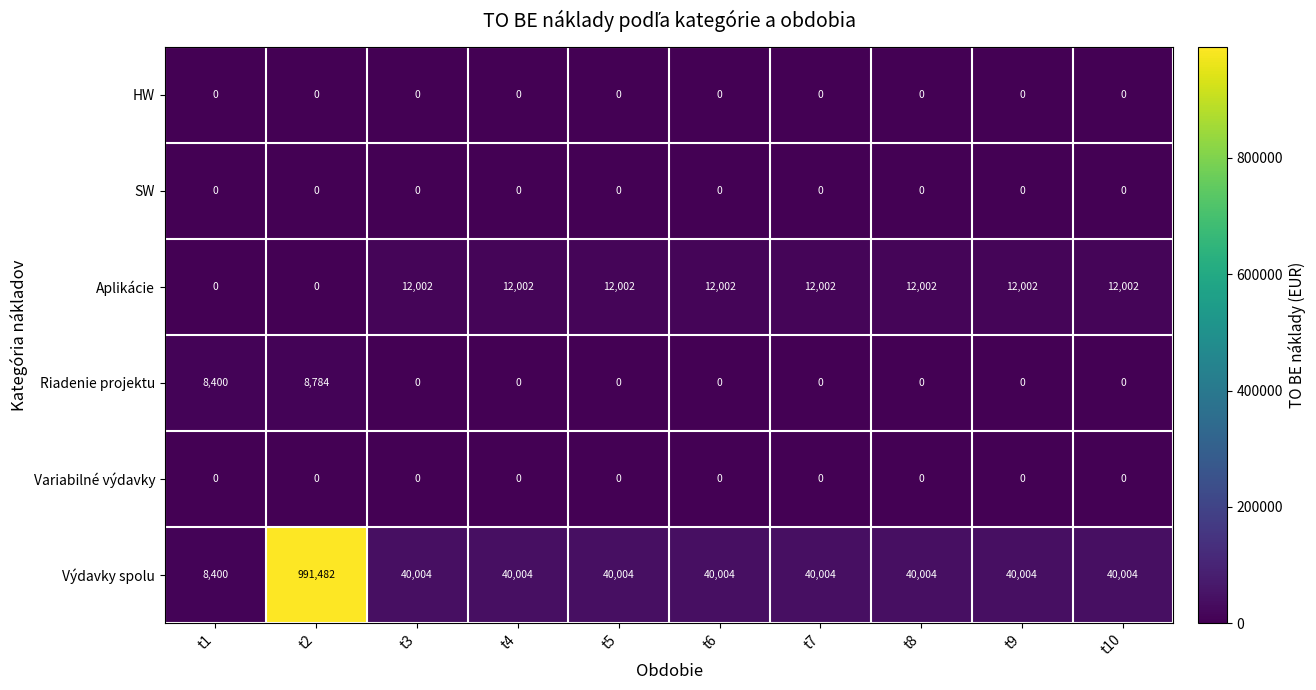

Where is Riadenie projektu nearest to the value 4392?

t1